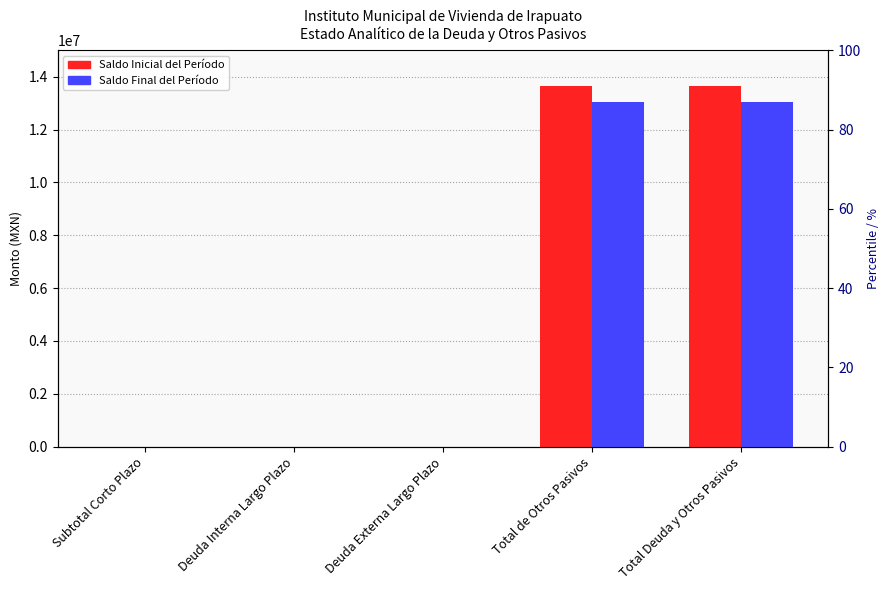

Count the number of data series in this chart.

2